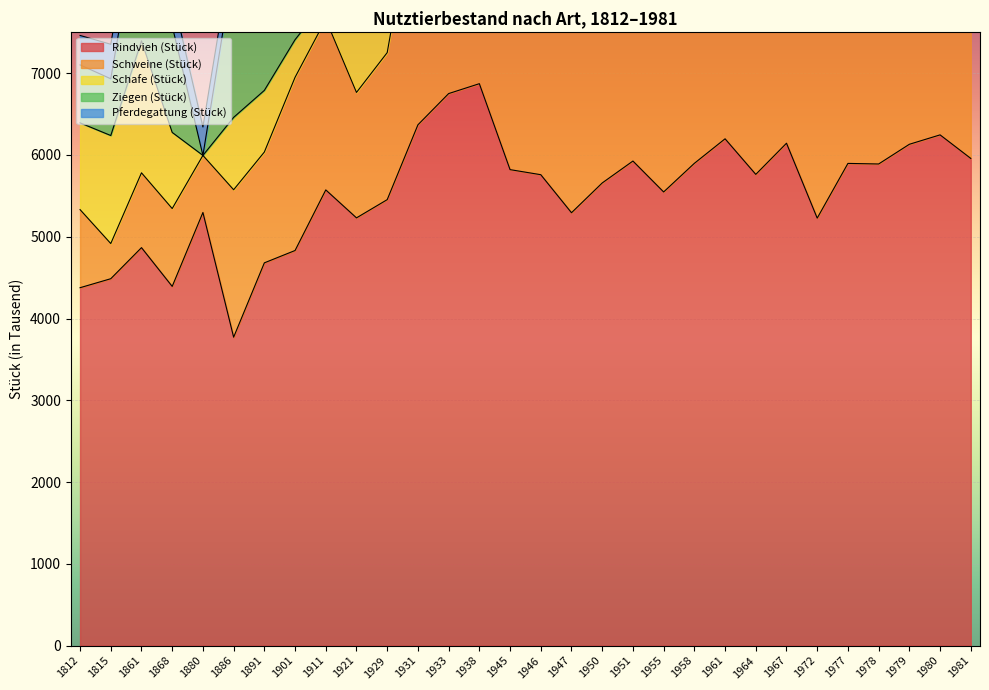

In Schweine (Stück), how many points are lower than both neighbors (excluding endpoints)?

8